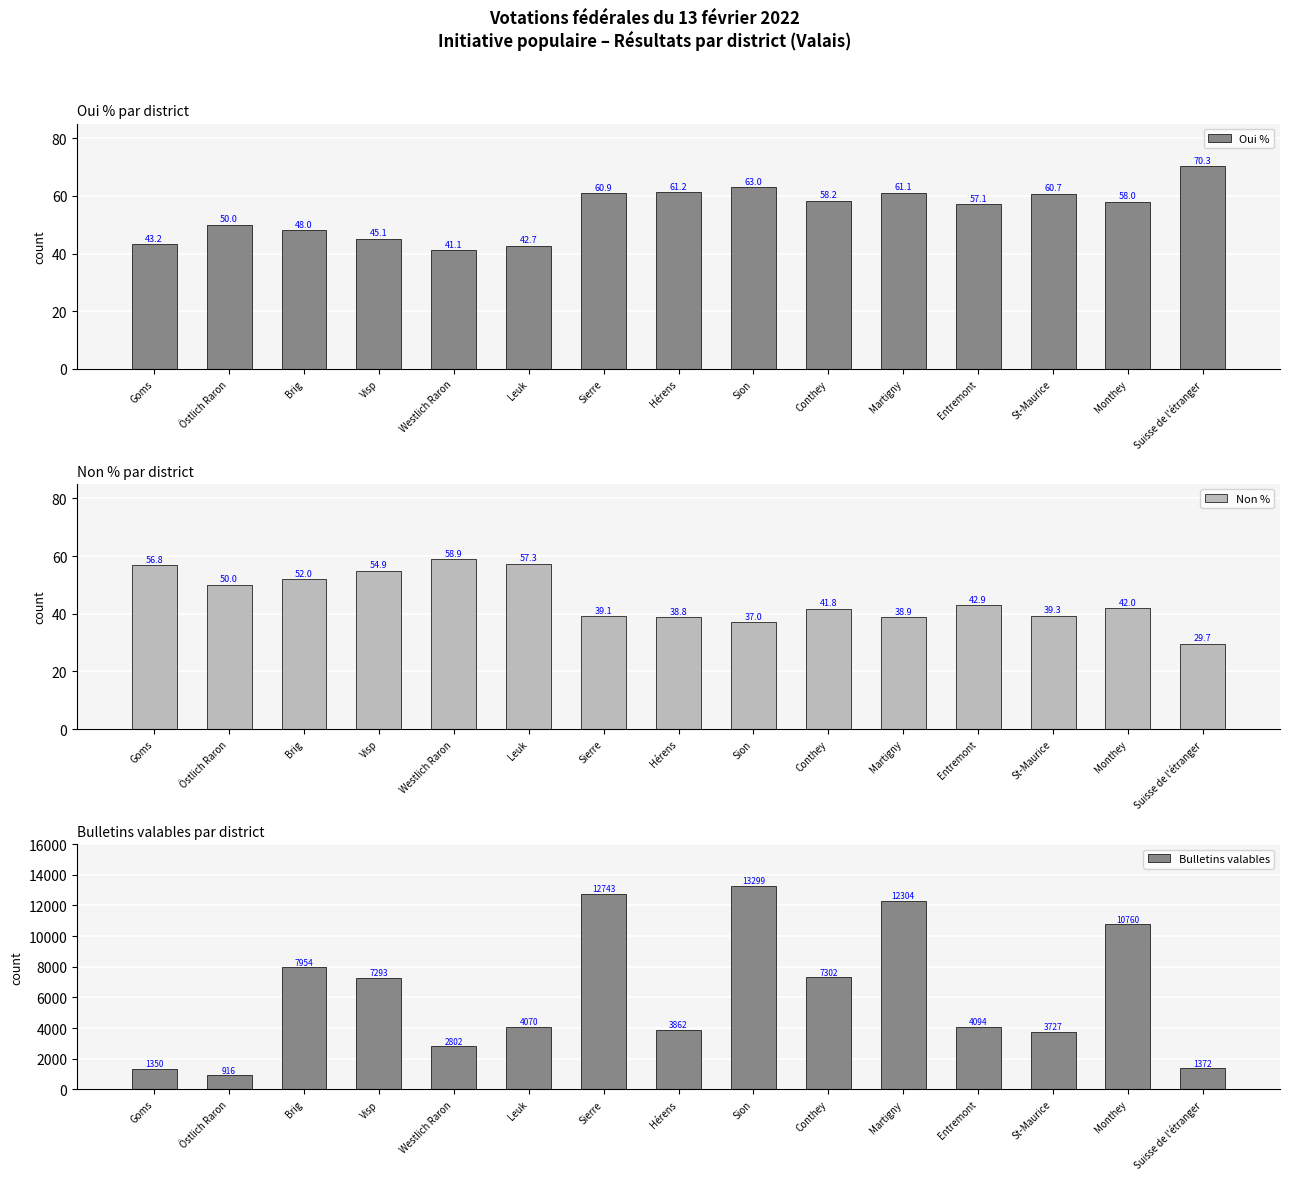

What is the label of the 15th bar from the left?

Suisse de l'étranger